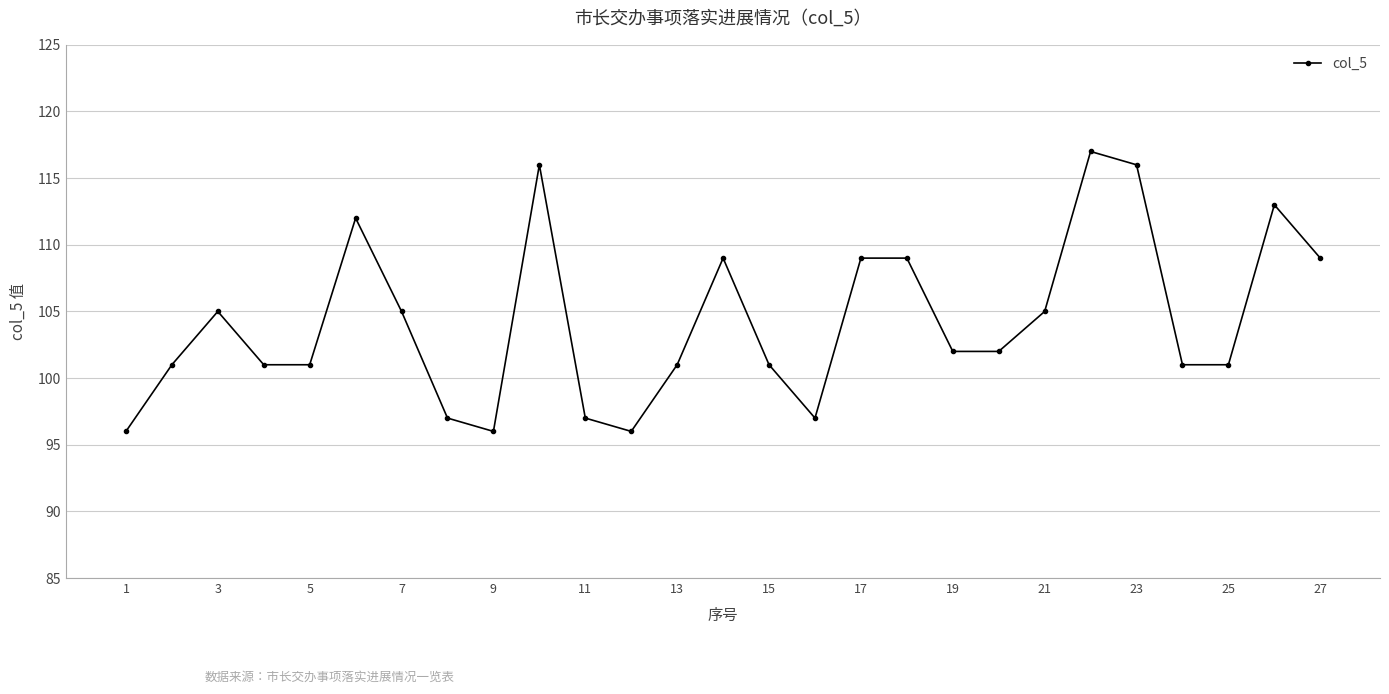

What is the sum of all values?

2815